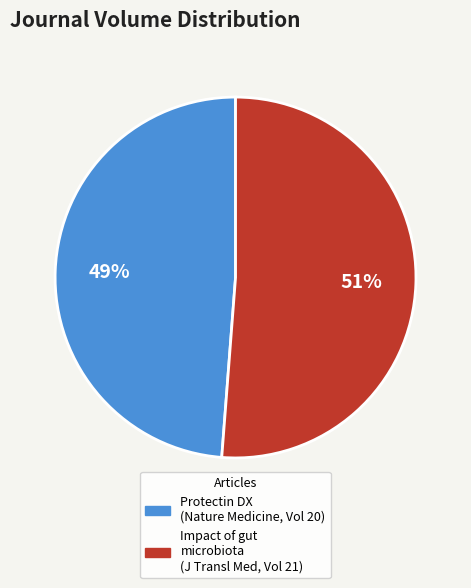

Does any single category account for the majority?

Yes